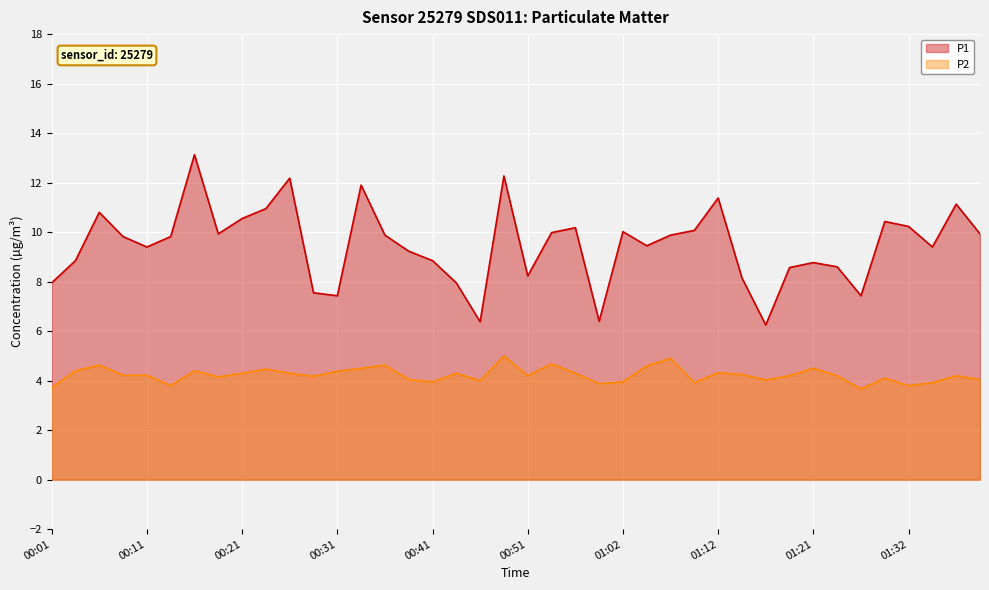

Which has a higher value, 00:11 or 01:04?

01:04